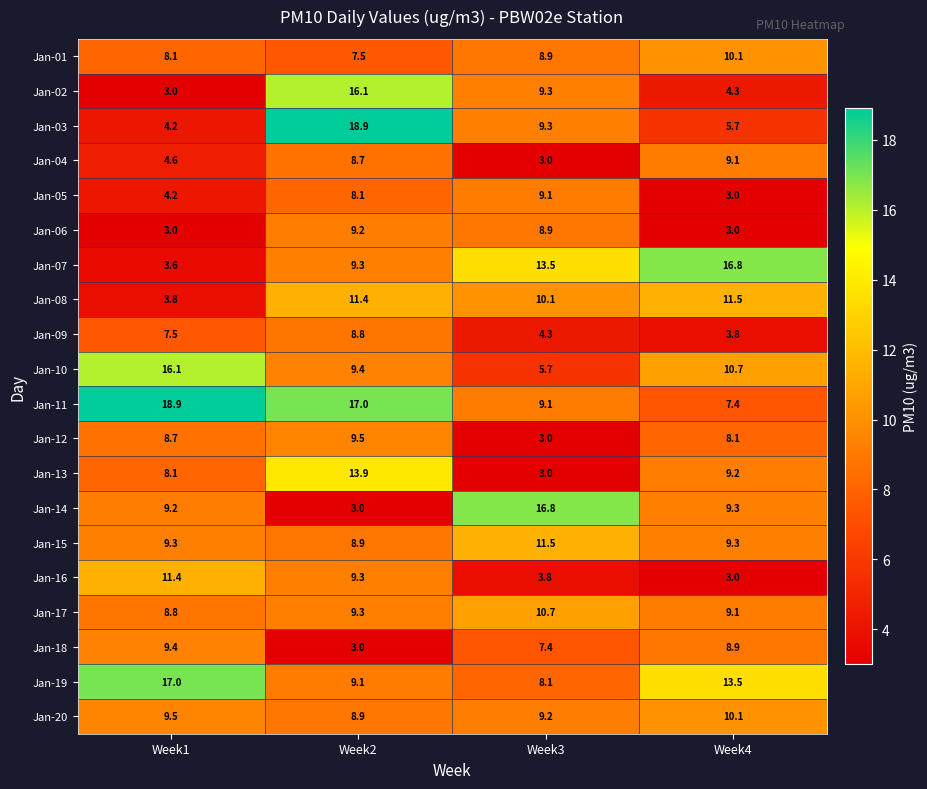

True or false: Jan-07 has a value of 19.2 at Week3.

False